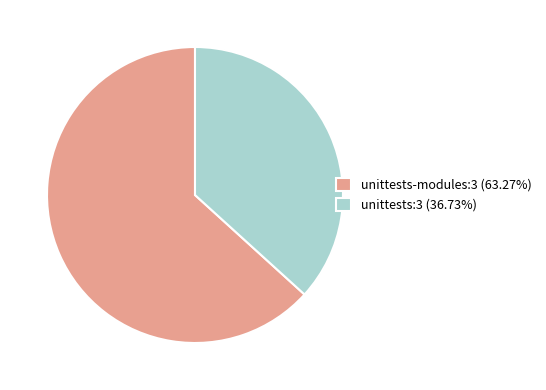

Do unittests-modules:3 (63.27%) and unittests:3 (36.73%) together represent more than half of the pie?

Yes